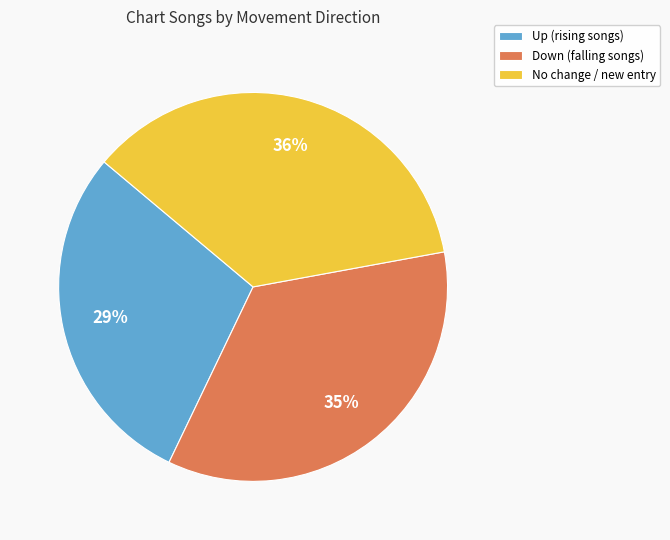

What is the ratio of the value at No change / new entry to the value at Up (rising songs)?

1.2